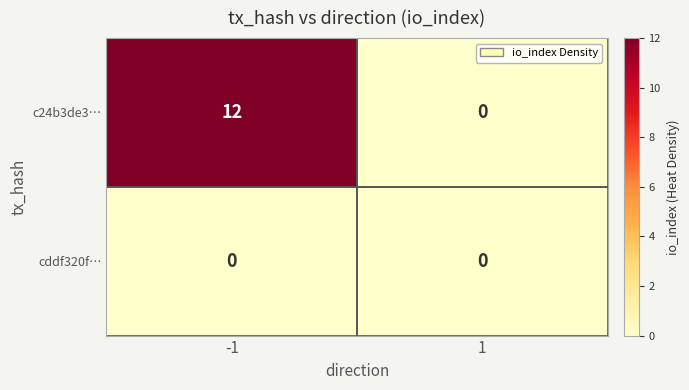

At how many categories does at least one series exceed 3?

1